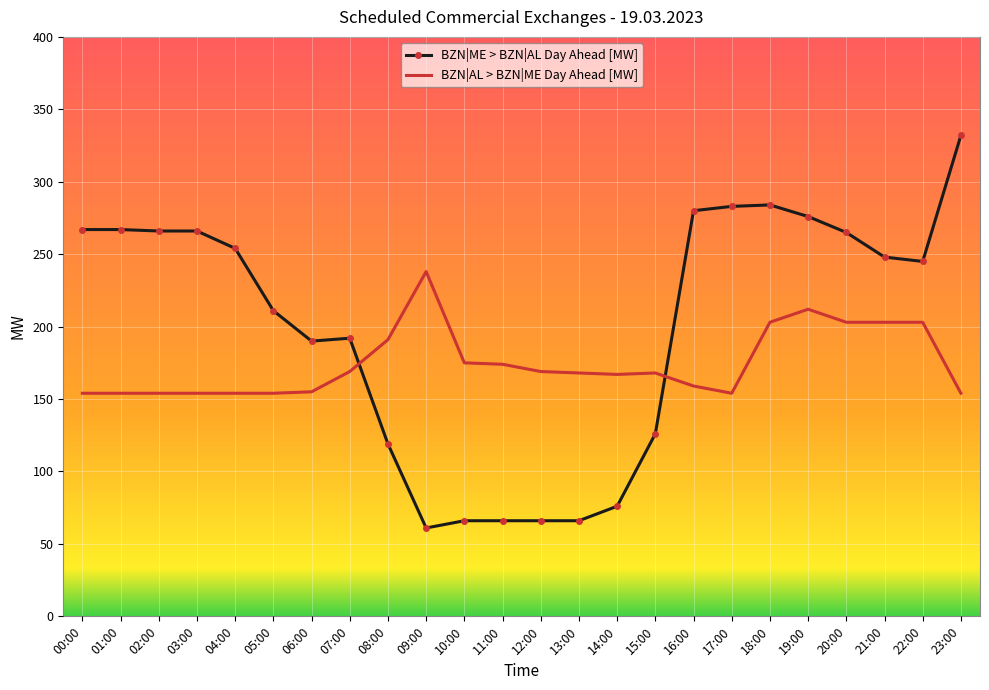

List the series in order of their peak value, lowest first.

BZN|AL > BZN|ME Day Ahead [MW], BZN|ME > BZN|AL Day Ahead [MW]